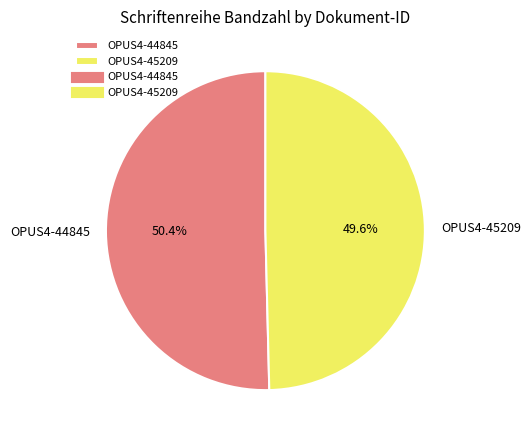

Does OPUS4-44845 represent more than half of the total?

Yes